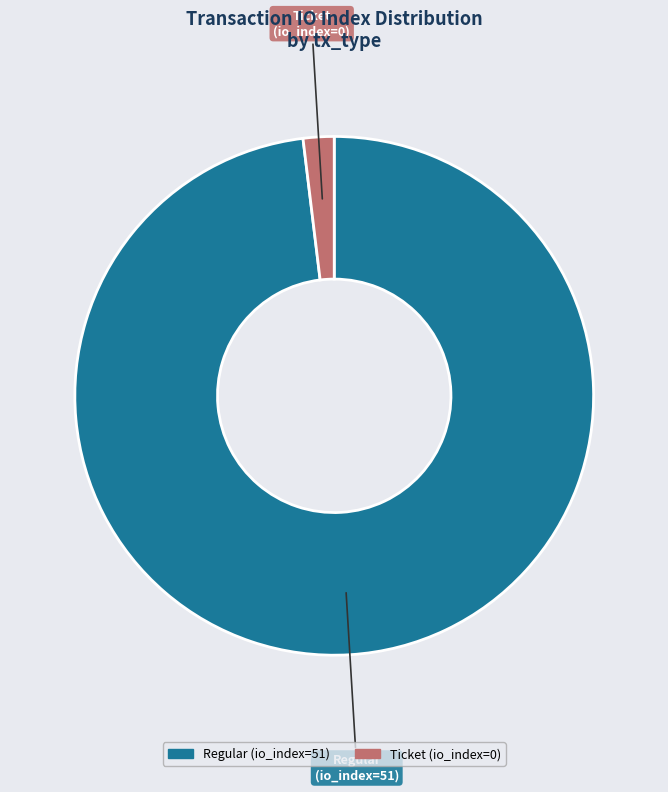

Is it true that Regular (io_index=51) is 90% of the pie?

False